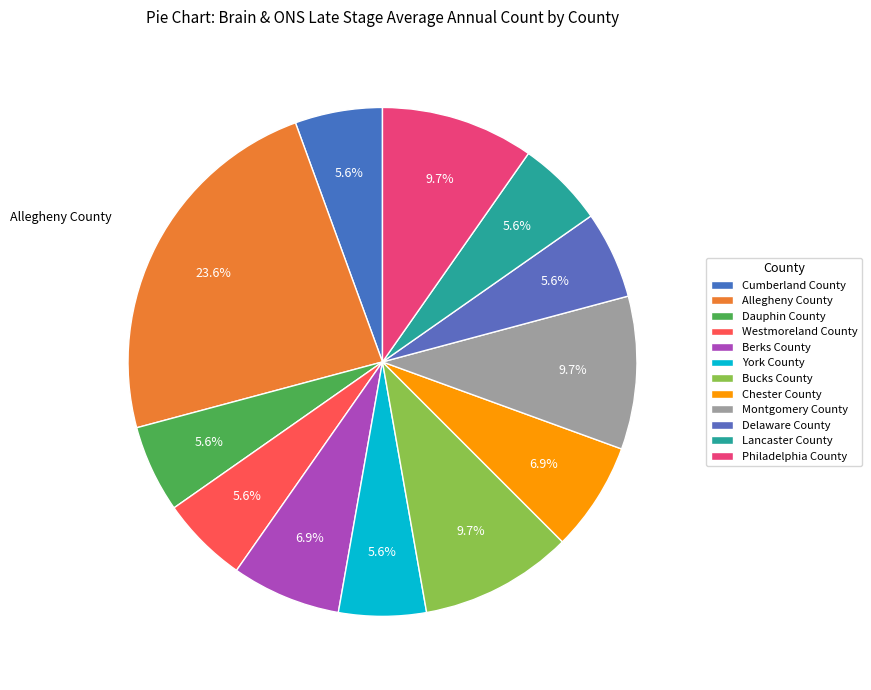

What percentage do Philadelphia County and Delaware County together represent?

15.3%